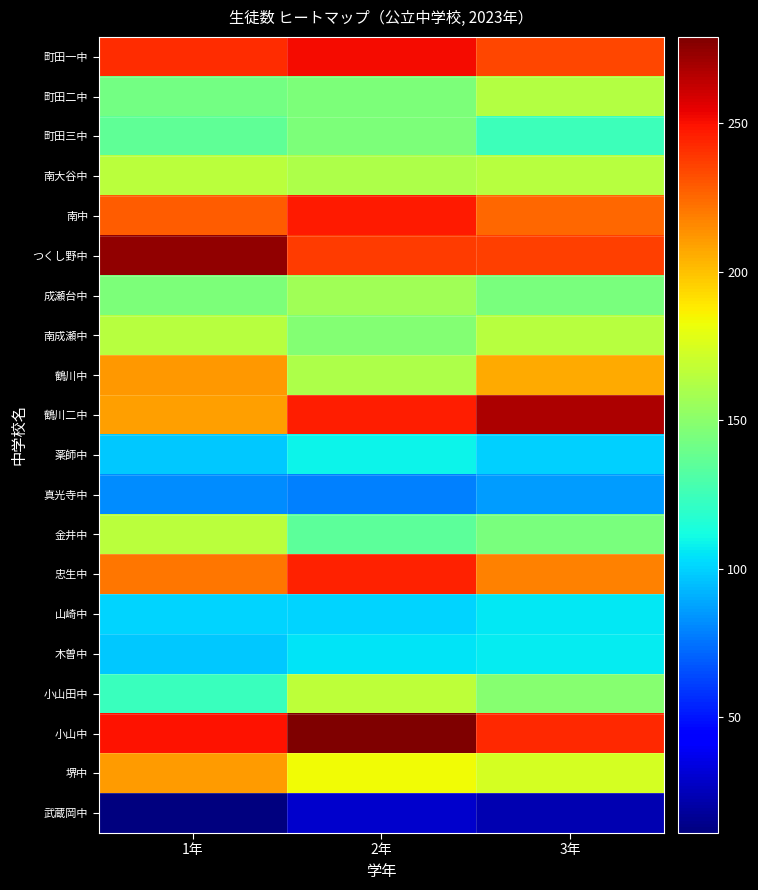

What is the greatest value displayed?

279